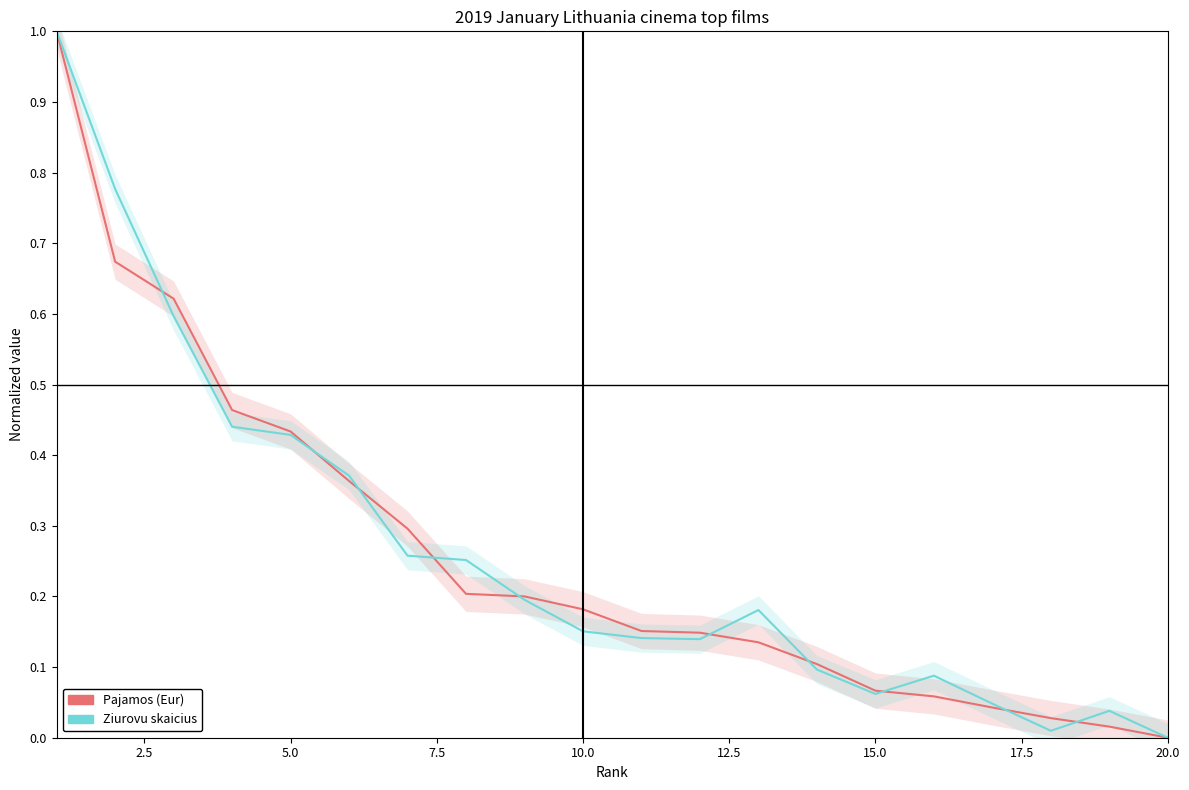

How many distinct data groups are displayed?

2